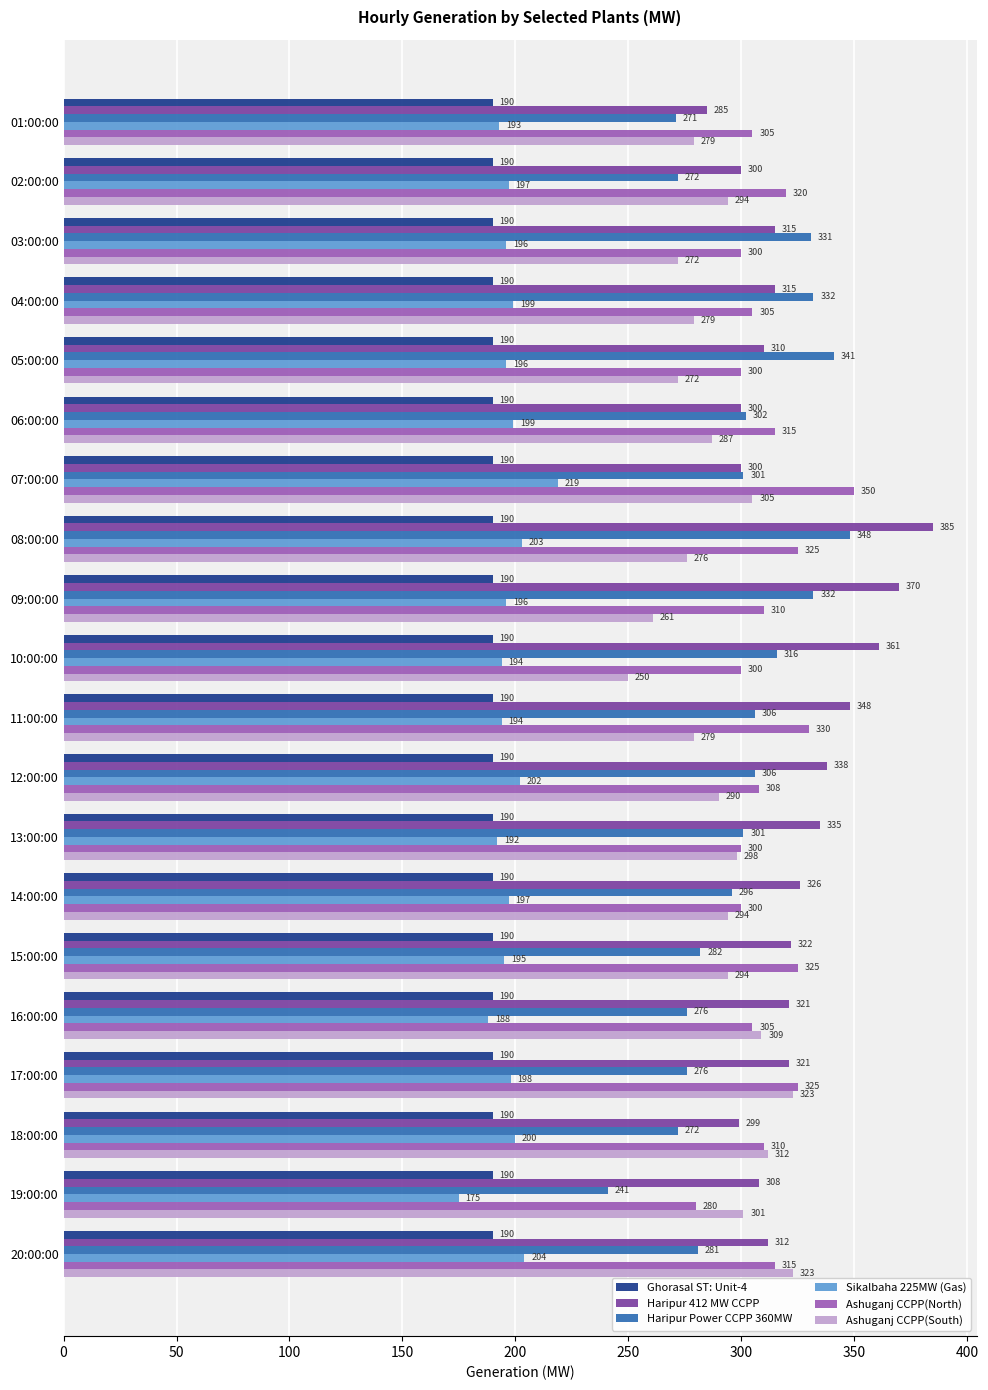

At which category is the sum across all series the highest?

08:00:00